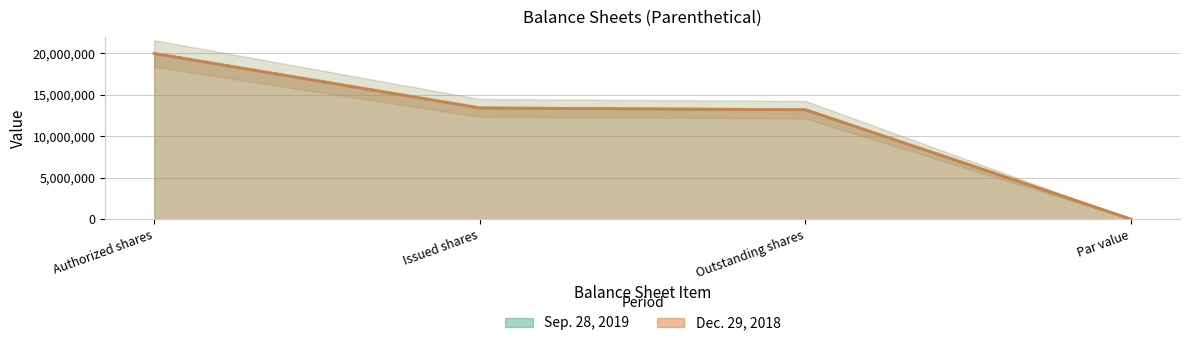

What position from the right is Issued shares?

3